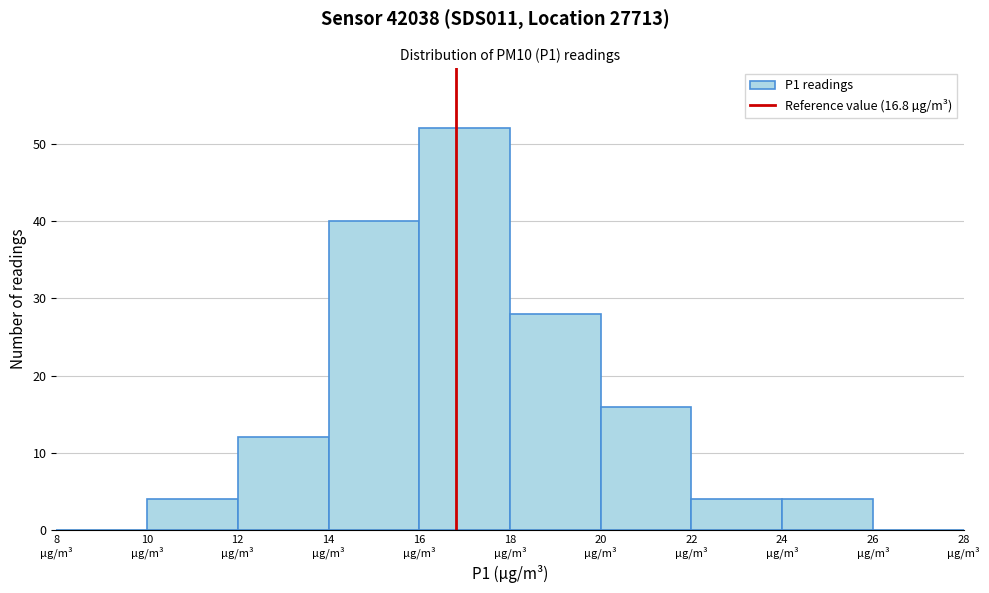

Reading left to right, list every bar in this chart as the range it spans on the x-axis followed by its height. The values are not printed on the chart, so give them approximately, as read against the axis.

8 to 10: 0
10 to 12: 4
12 to 14: 12
14 to 16: 40
16 to 18: 52
18 to 20: 28
20 to 22: 16
22 to 24: 4
24 to 26: 4
26 to 28: 0